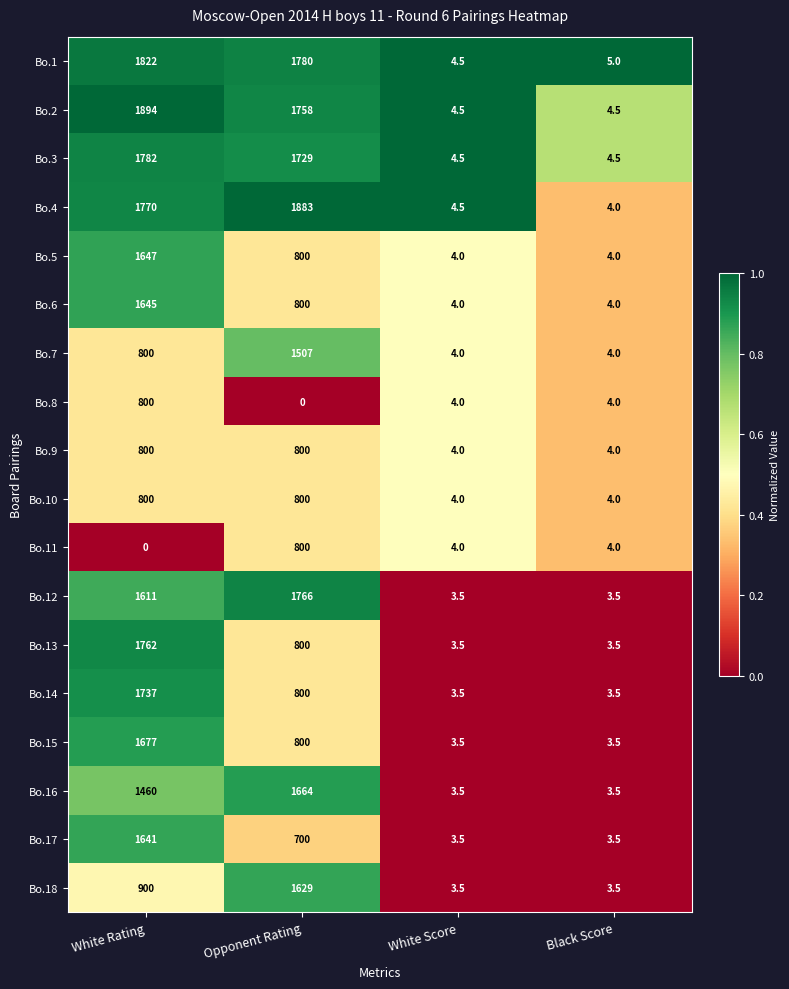

Which series has the largest range (max minus min)?

Bo.2